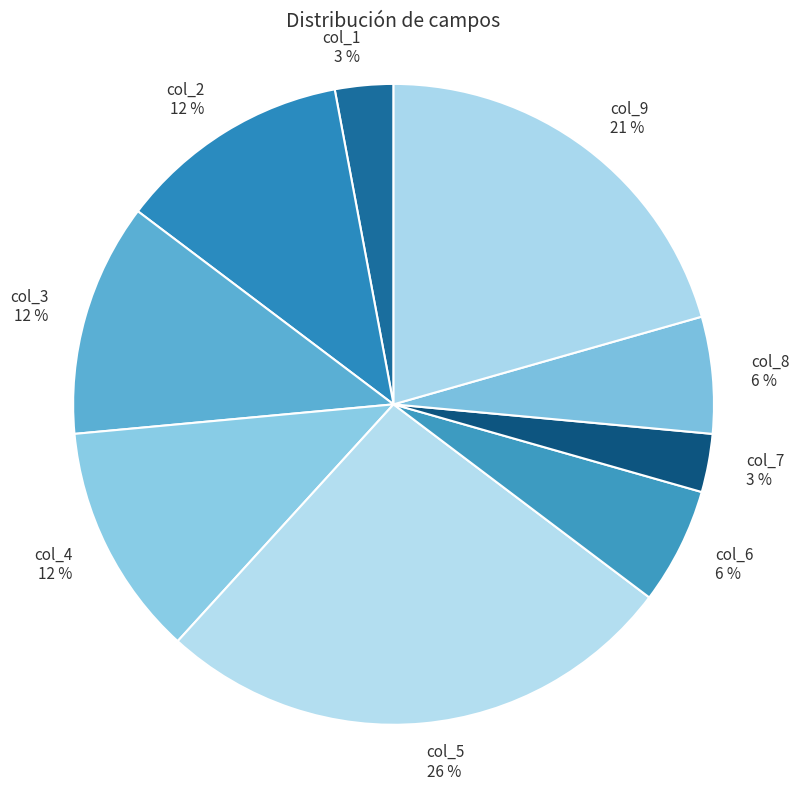

How many slices are in this pie chart?

9